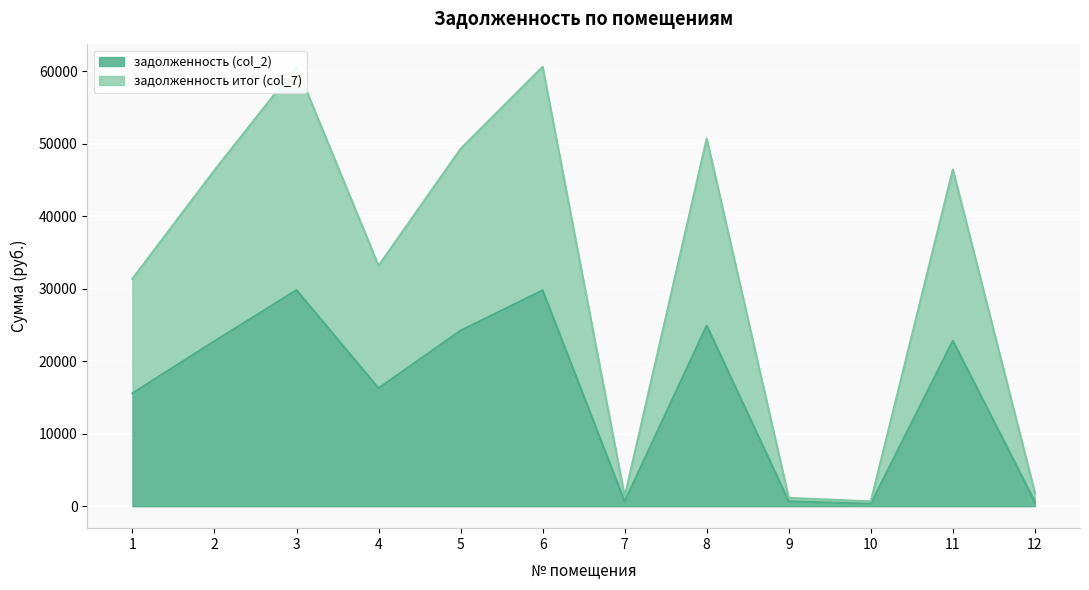

What is the approximate value of задолженность итог (col_7) at 10?

660.0